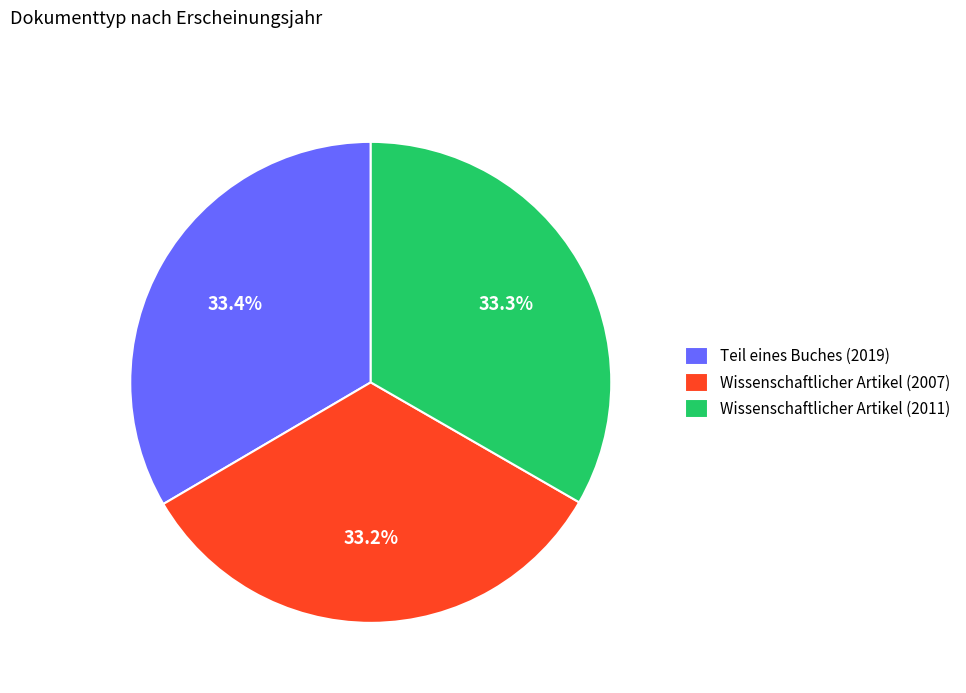

Combined, do Teil eines Buches (2019) and Wissenschaftlicher Artikel (2007) account for over 50%?

Yes